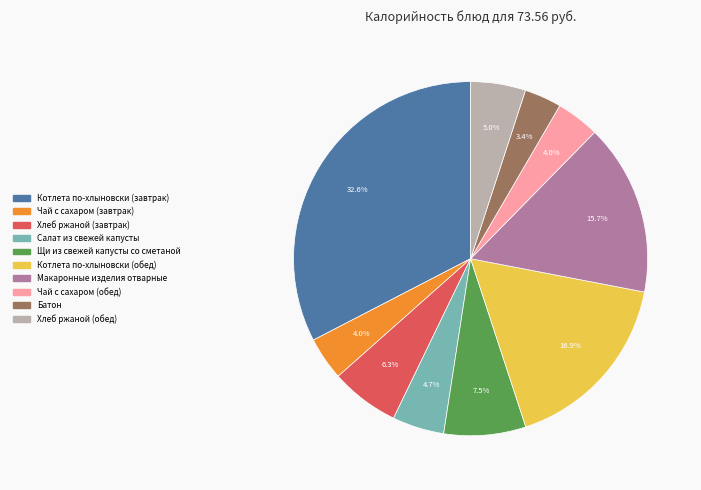

What is the smallest slice in the pie chart?

Батон